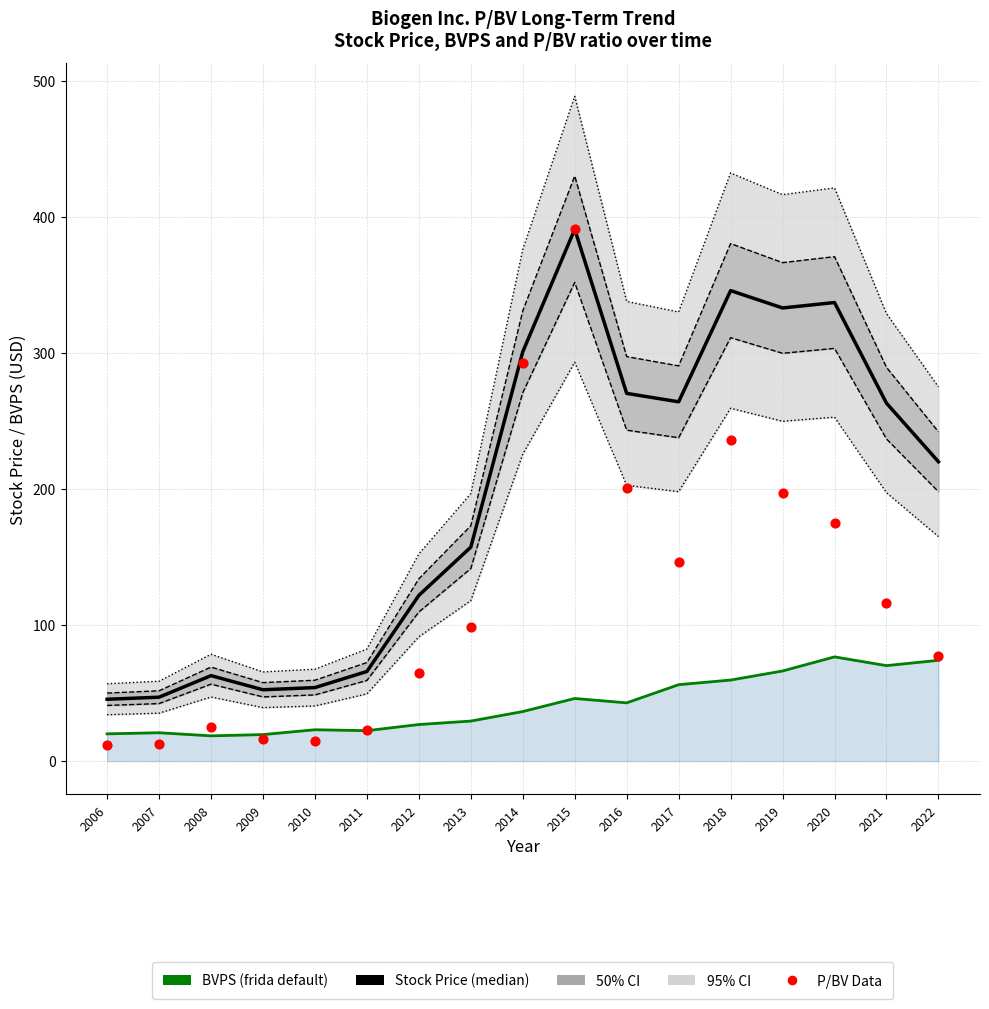

Which series contains the lowest Y value?

P/BV Data